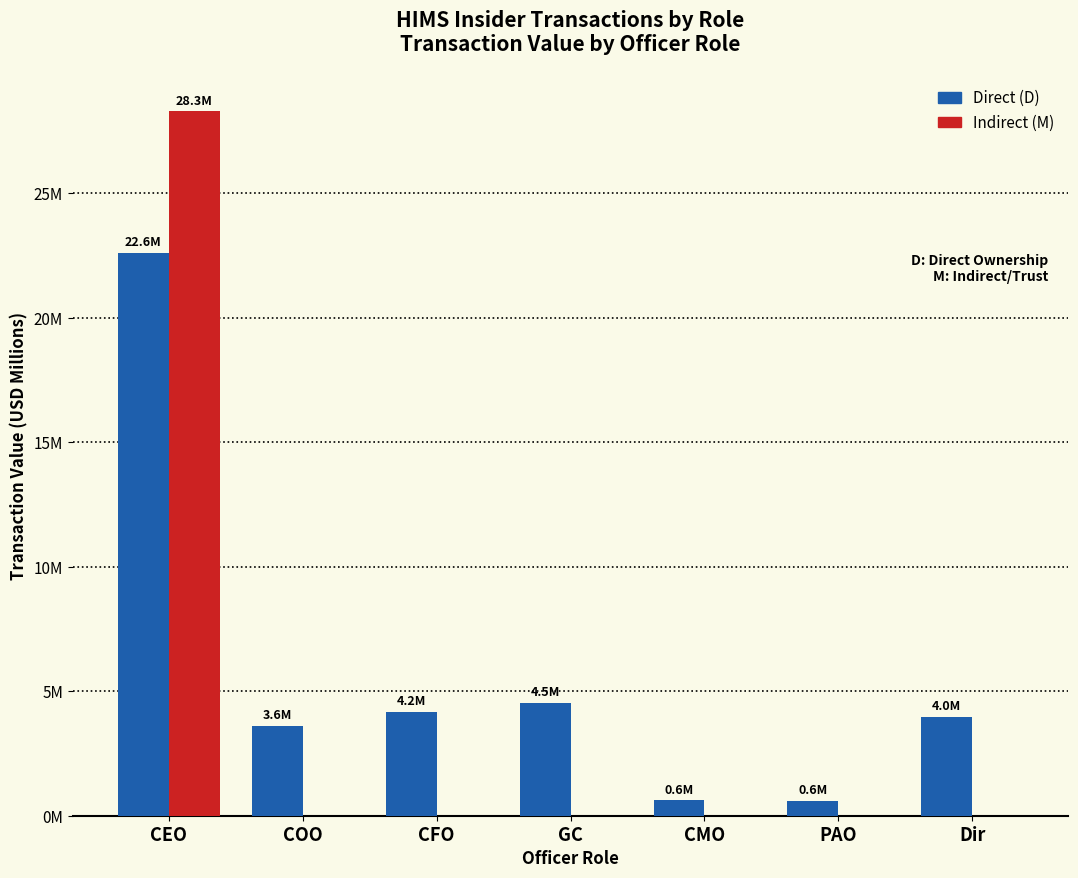

What is the sum of all Indirect (M) values?

28.3